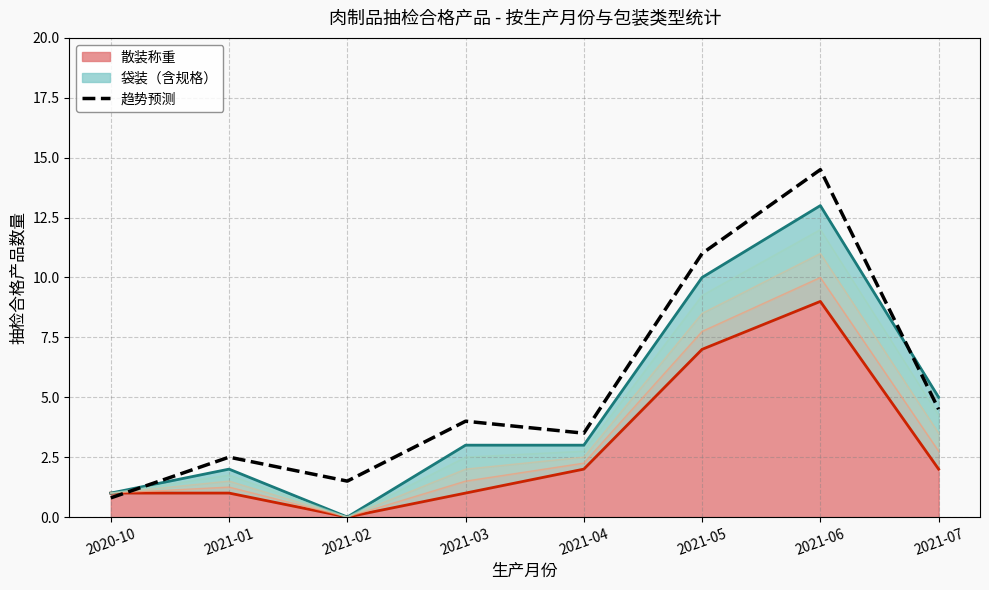

What is the greatest value displayed?

14.5